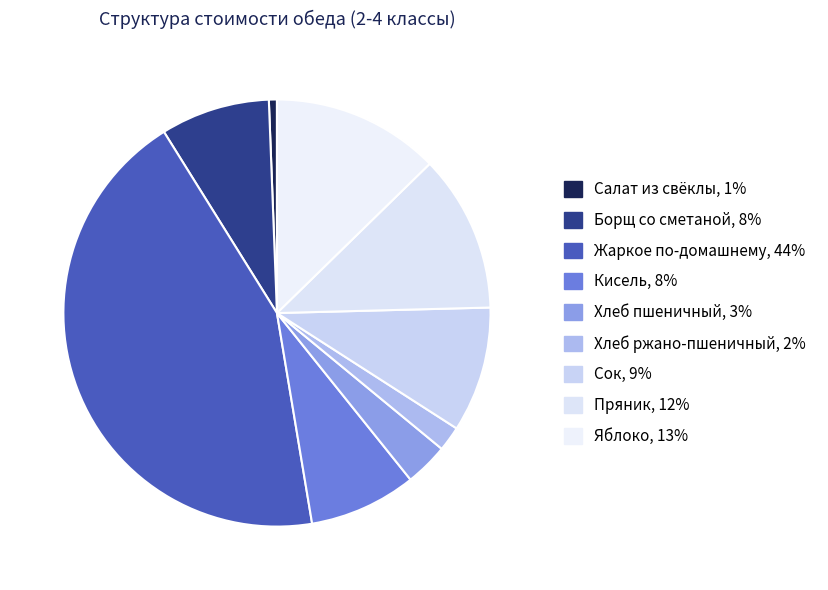

How many segments does this pie chart have?

9